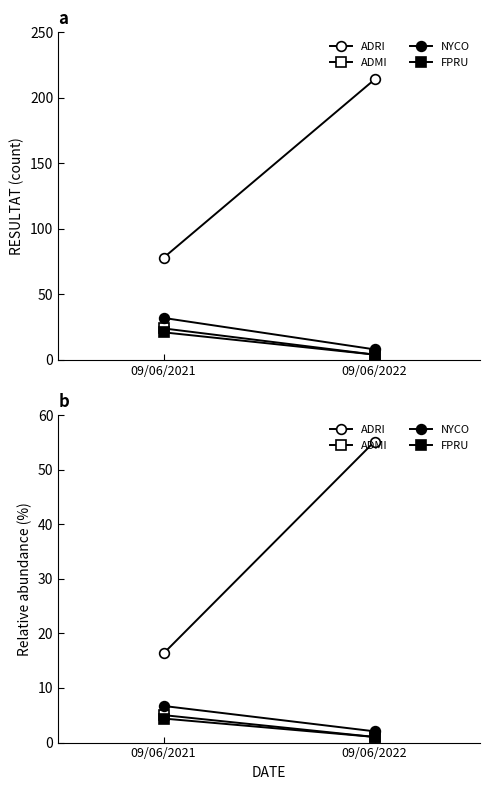

What is the difference between the ADMI values at 09/06/2021 and 09/06/2022?

4.0